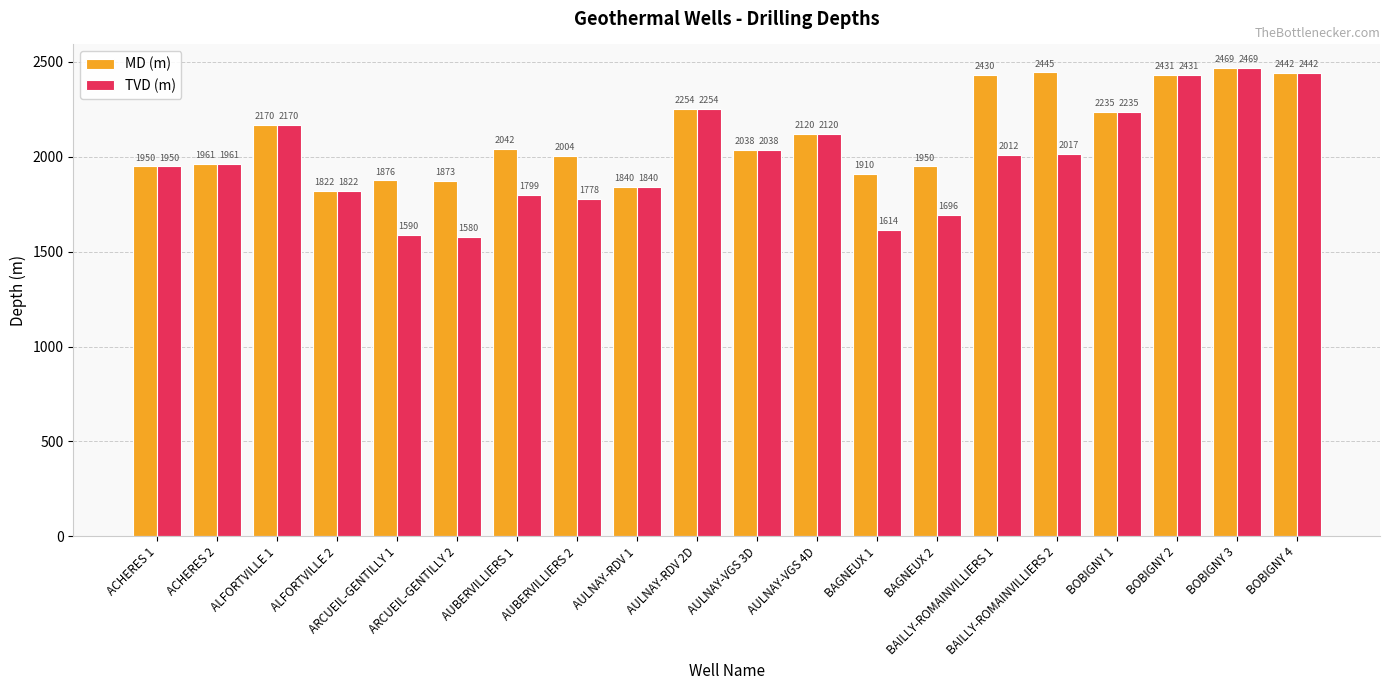

What is the label of the 13th bar from the left?

BAGNEUX 1